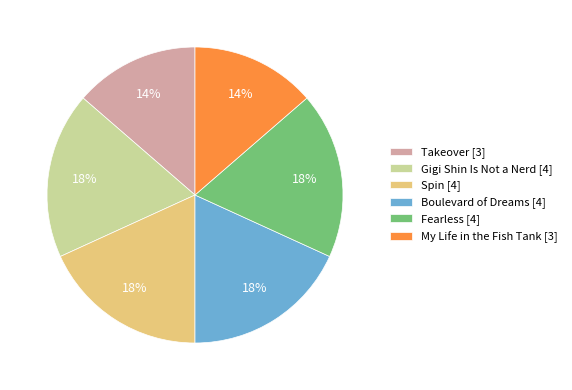

True or false: Spin accounts for 29% of the total.

False